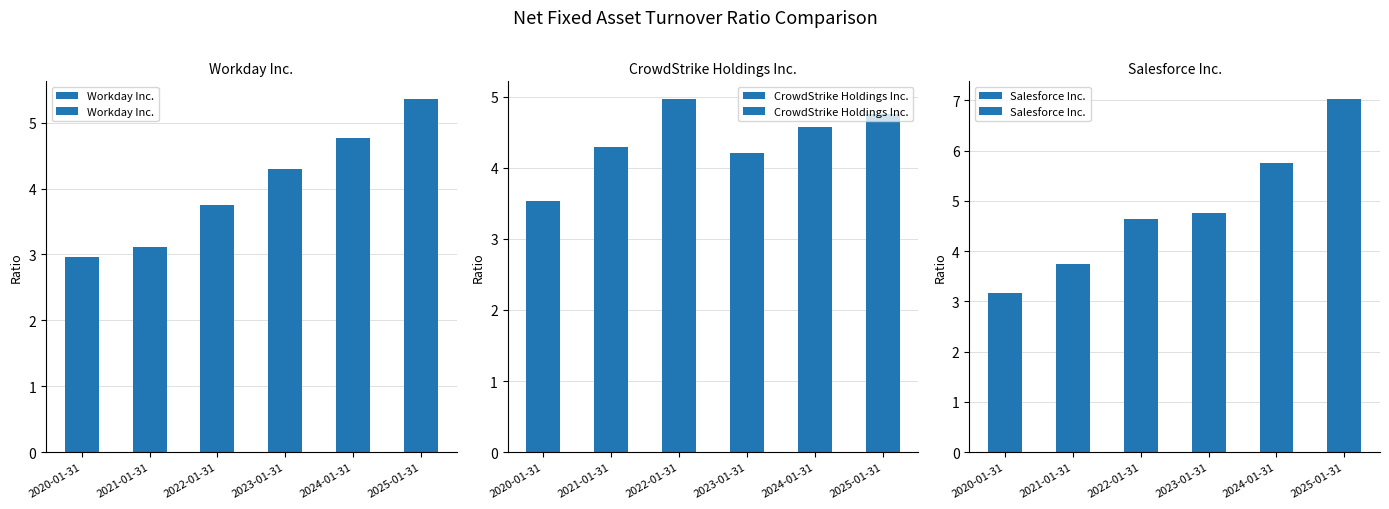

What is the value of the Workday Inc. bar at the 5th from the left?

4.8